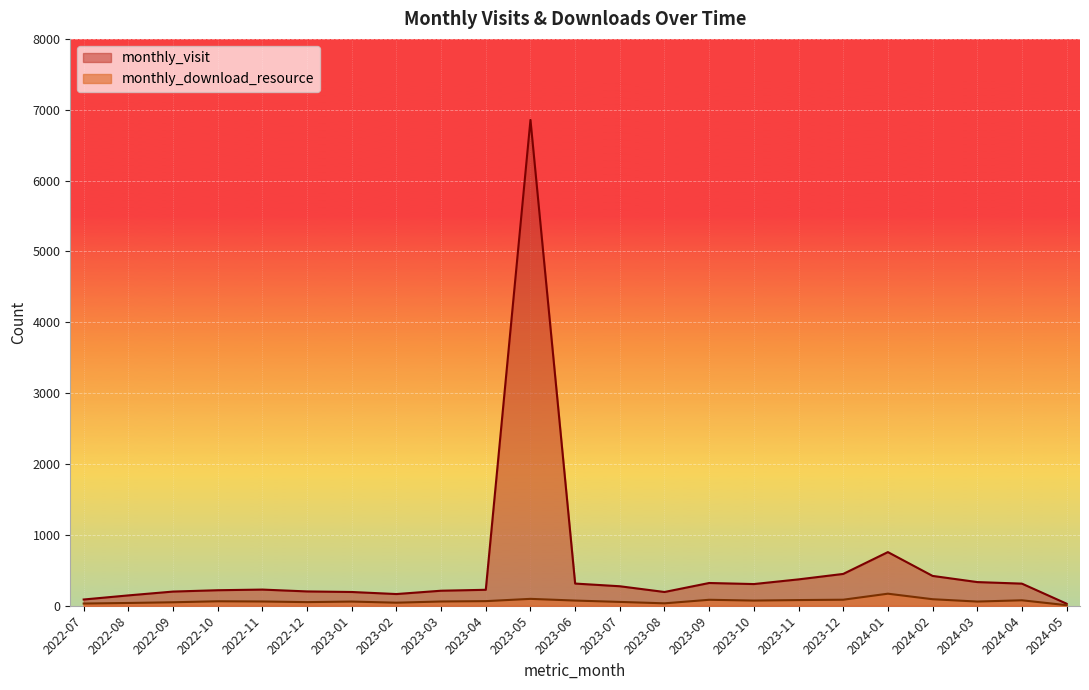

Which series has the widest spread of values?

monthly_visit